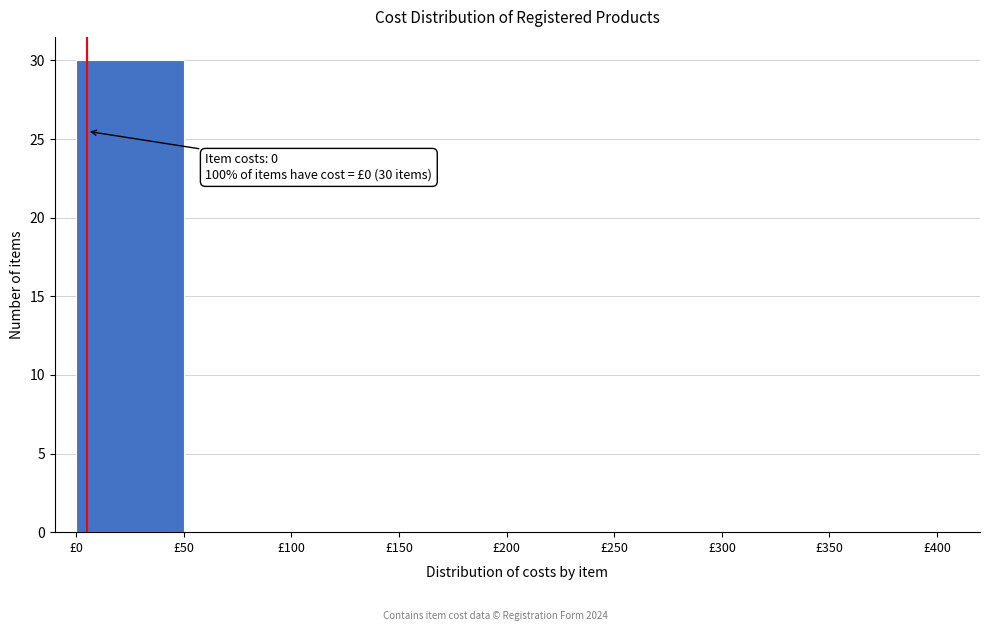

Which range on the x-axis has the tallest bar?

0 to 50